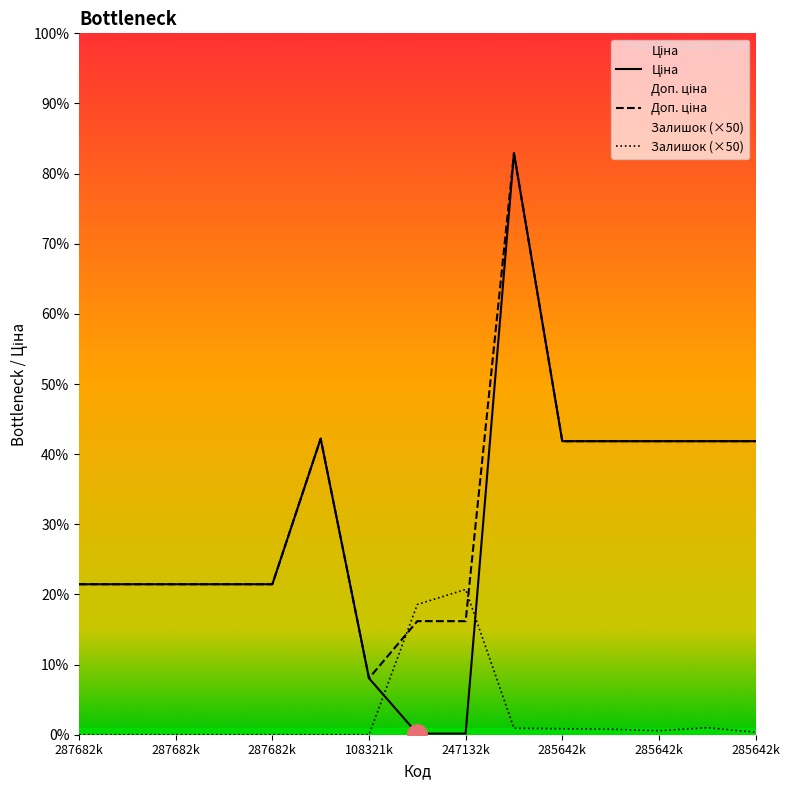

Where is the first local maximum for Залишок?

247132k